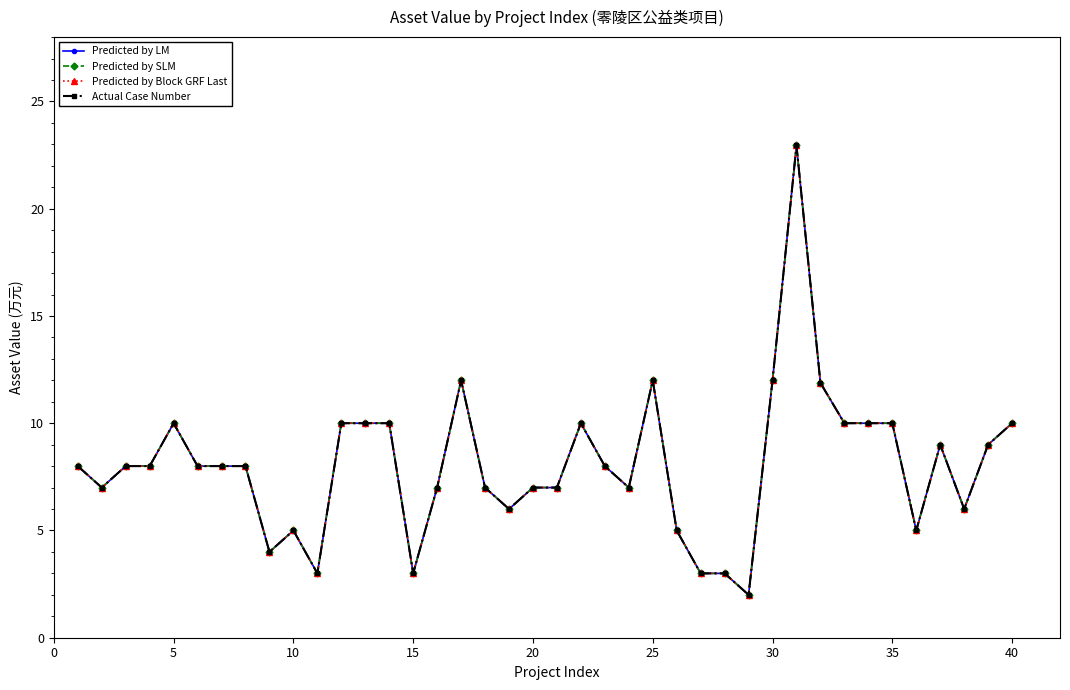

In Predicted by Block GRF Last, how many points are higher than both neighbors (excluding endpoints)?

7